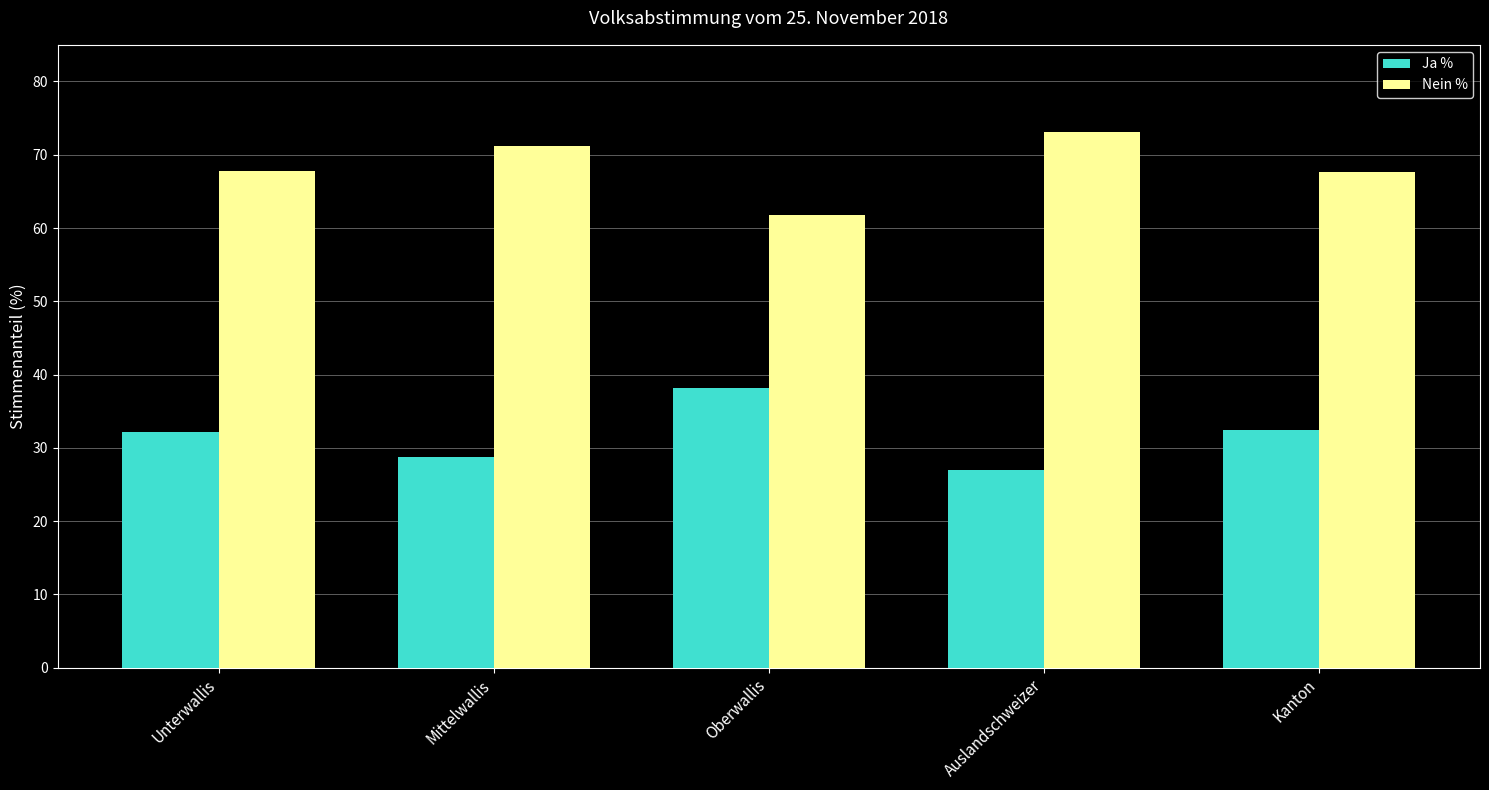

What is the label of the 4th bar from the right?

Mittelwallis